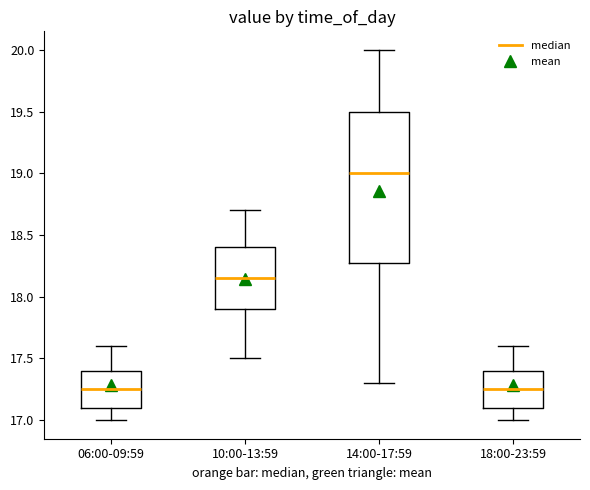

Comparing the boxes themselves (not the whiskers), which one is the tallest?

14:00-17:59